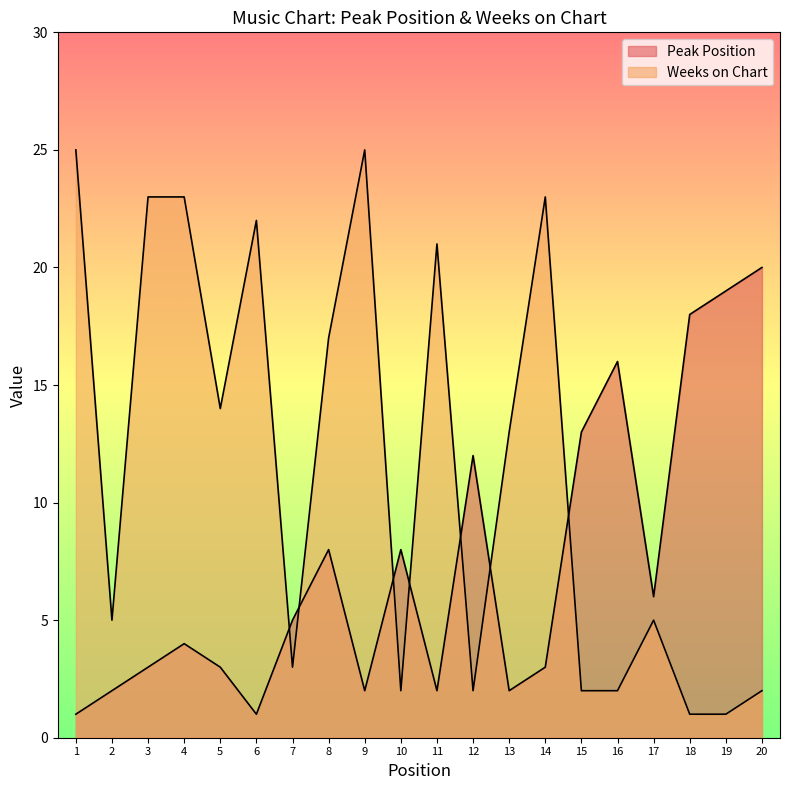

Which label corresponds to the largest value in the chart?

1